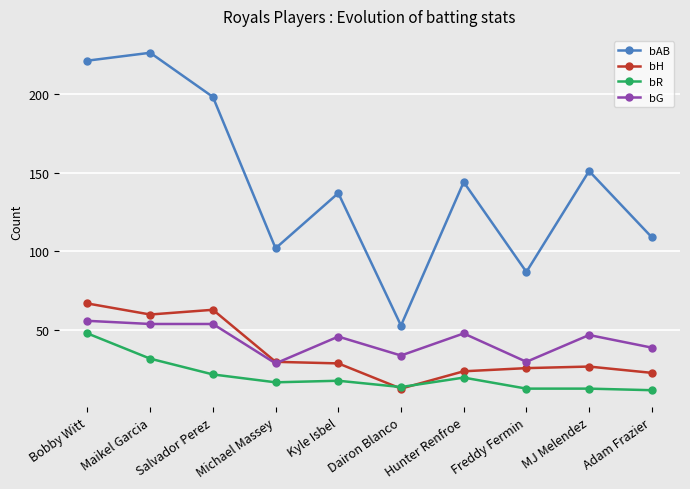

Which series has the widest spread of values?

bAB